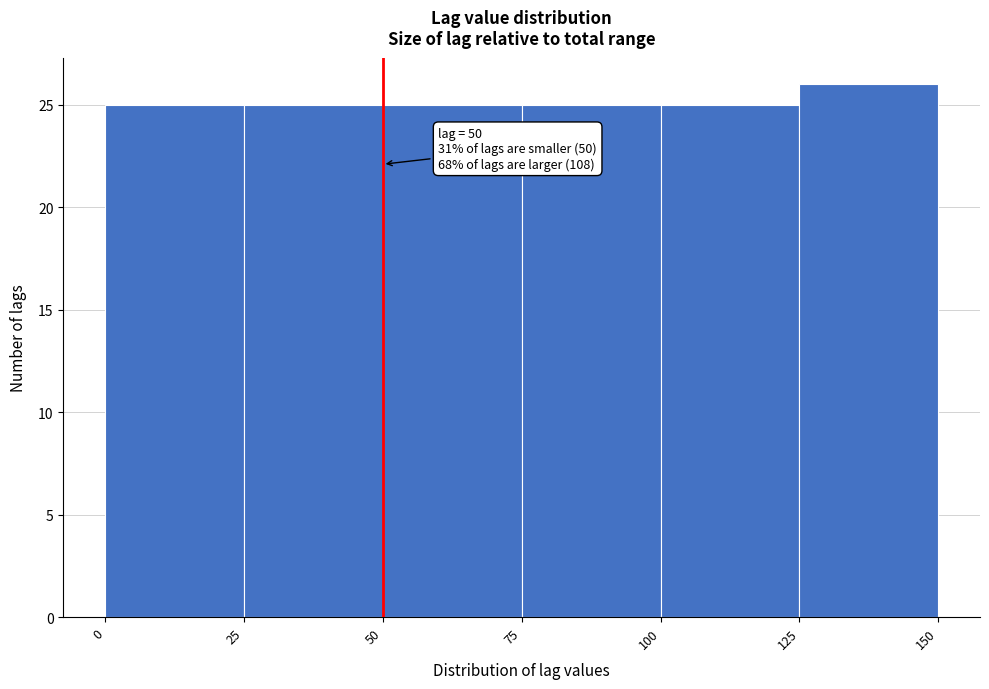

Over which range of the x-axis is the bar tallest?

125 to 150